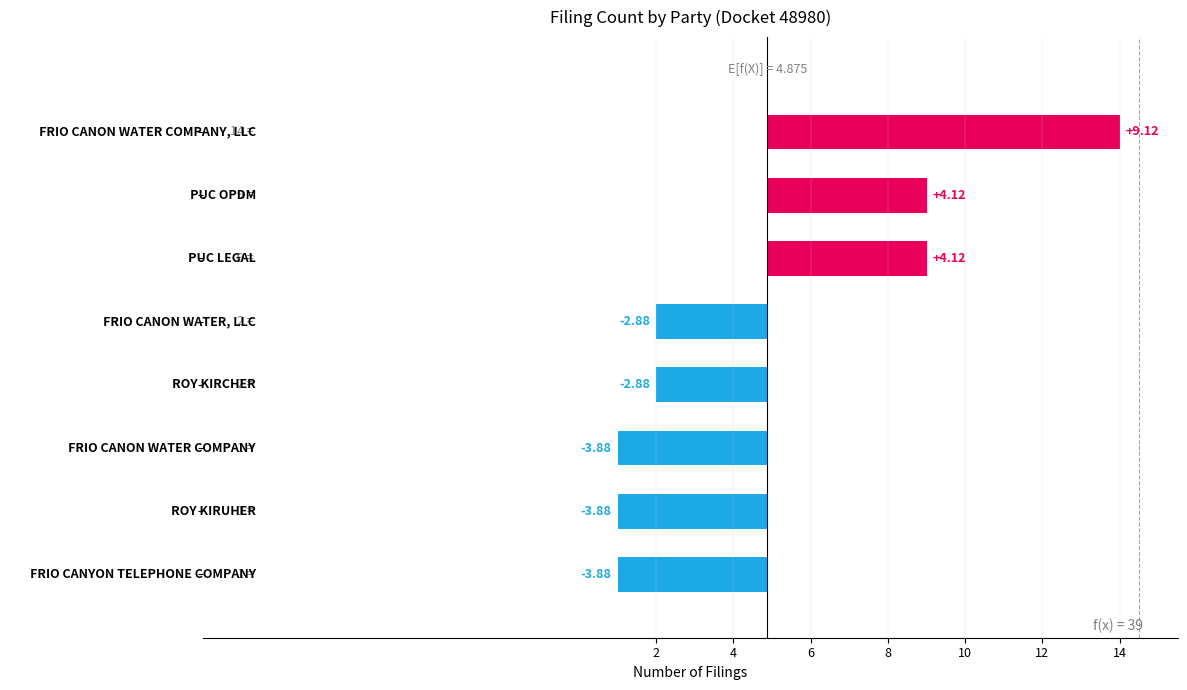

How many data points are less than -2?

5